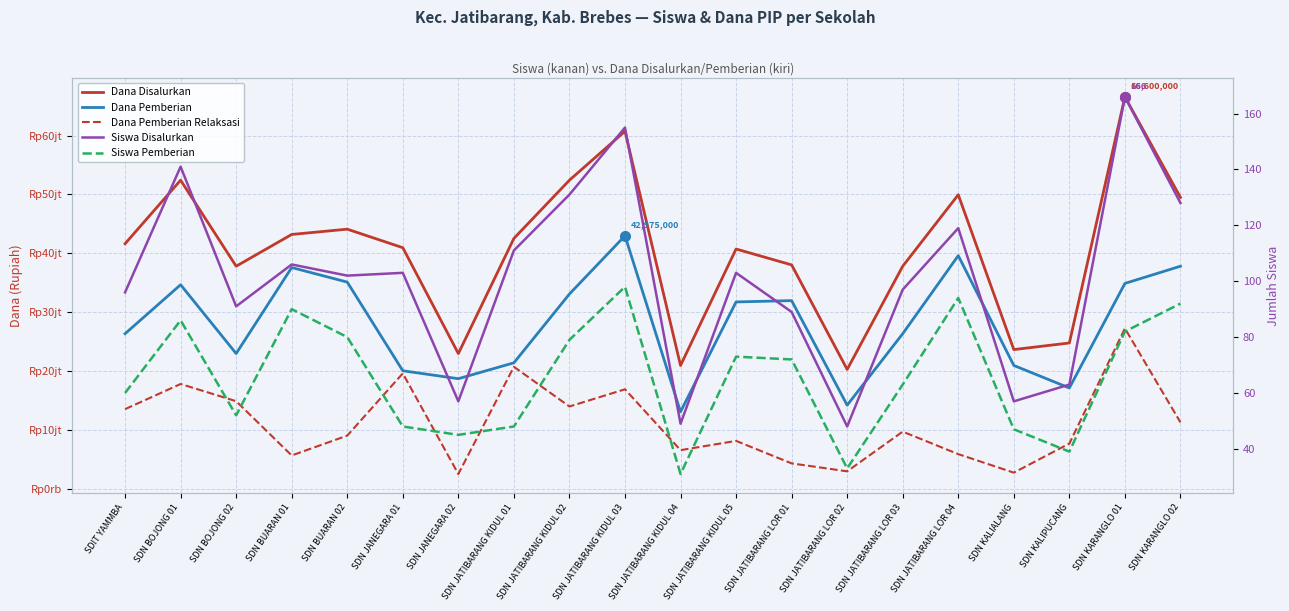

What is the minimum value shown in the chart?

31